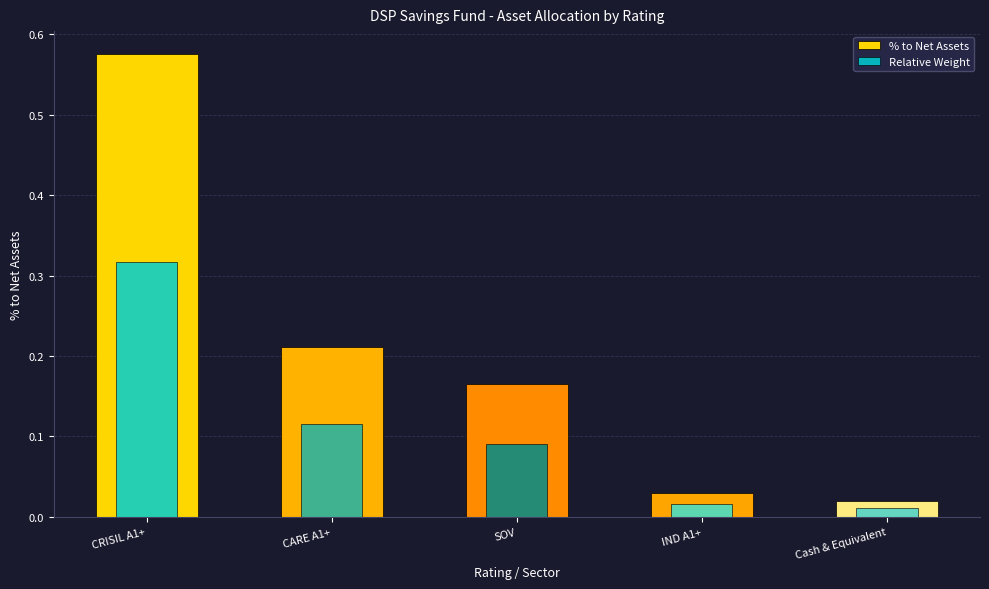

How many categories are shown in the chart?

5